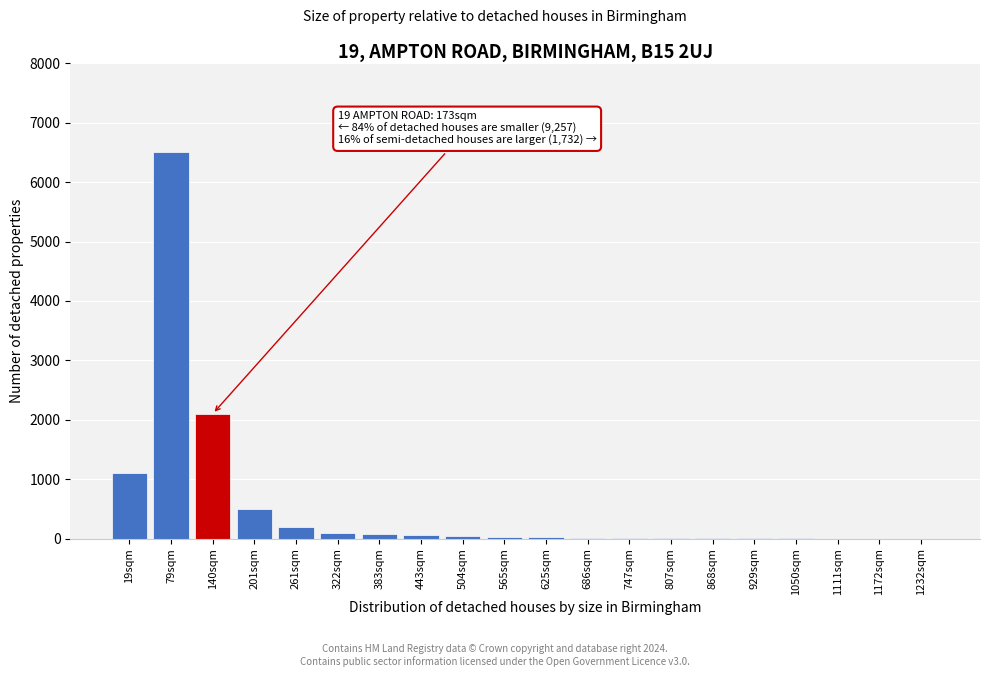

Between 140sqm and 261sqm, which is larger?

140sqm